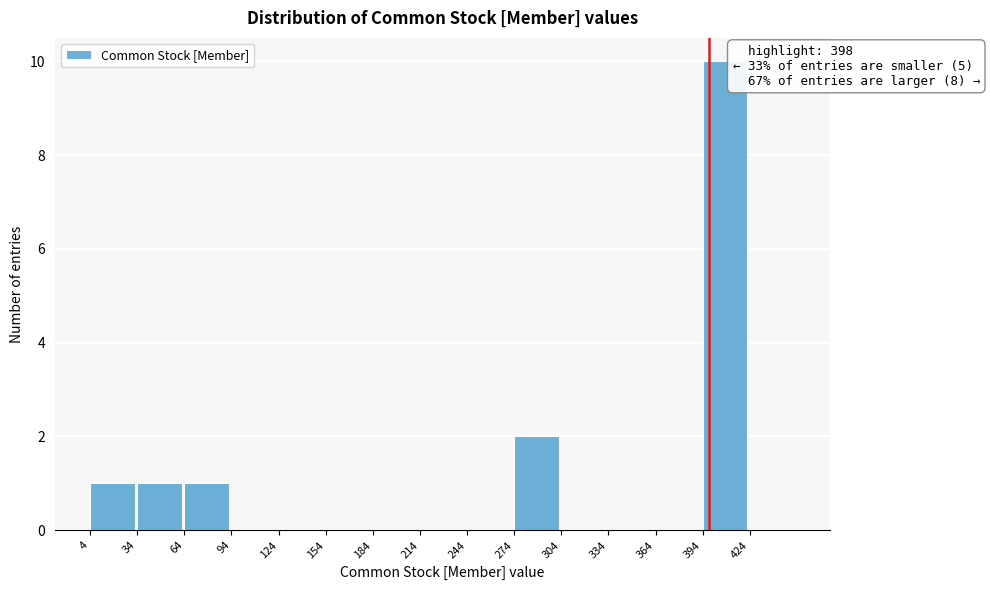

Over which range of the x-axis is the bar tallest?

394 to 424